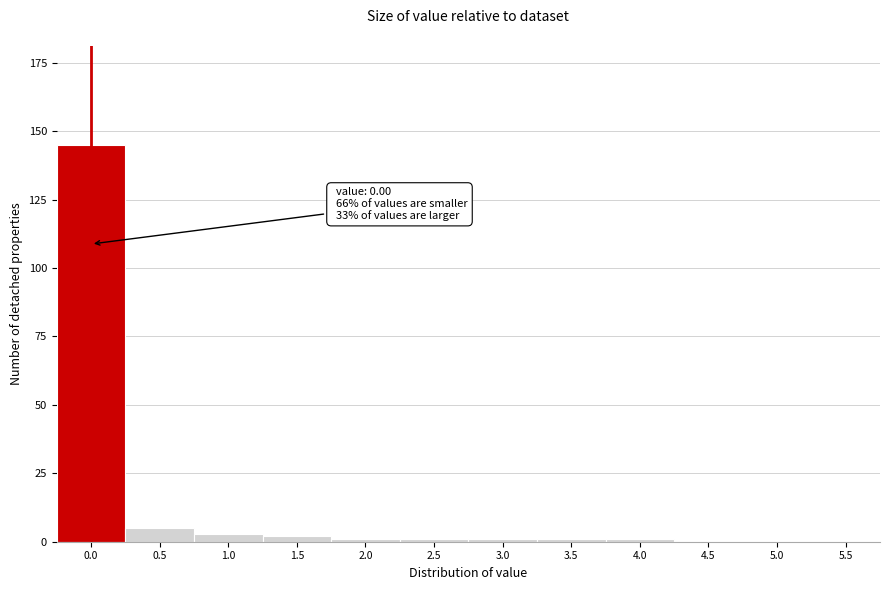

Reading left to right, transcribe all the data shown in this chart.

0.0=145	0.5=5	1.0=3	1.5=2	2.0=1	2.5=1	3.0=1	3.5=1	4.0=1	4.5=0	5.0=0	5.5=0